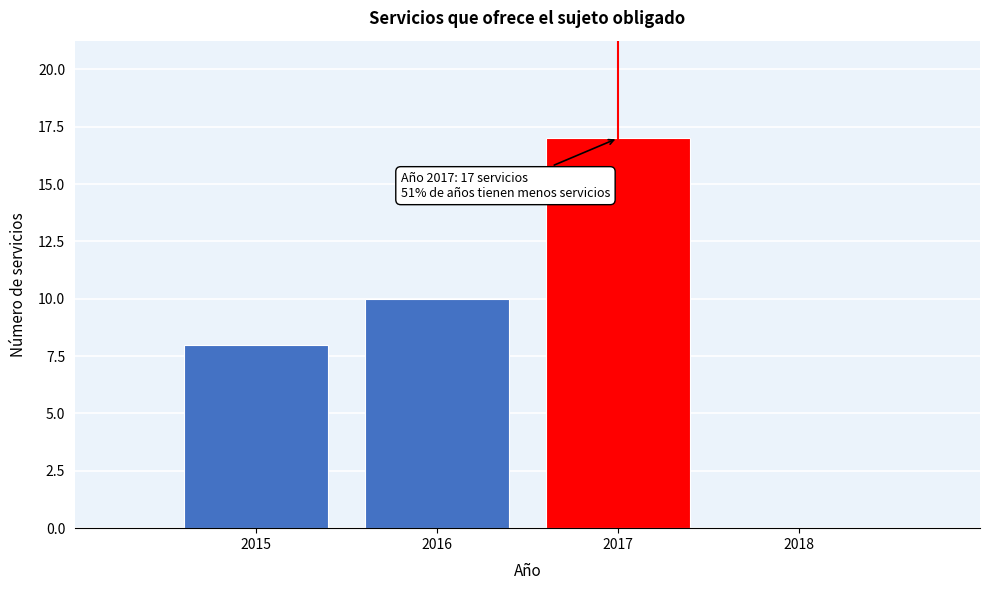

Which range on the x-axis has the tallest bar?

2016.5 to 2017.5